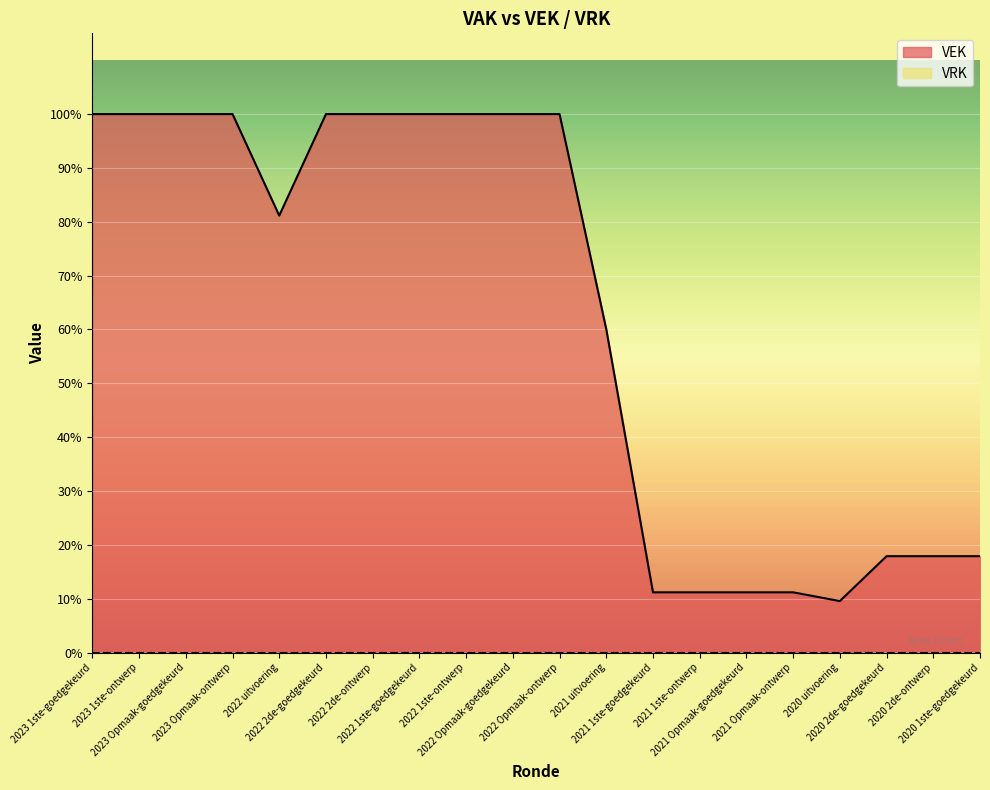

At which label is the value closest to 808?

2021 uitvoering